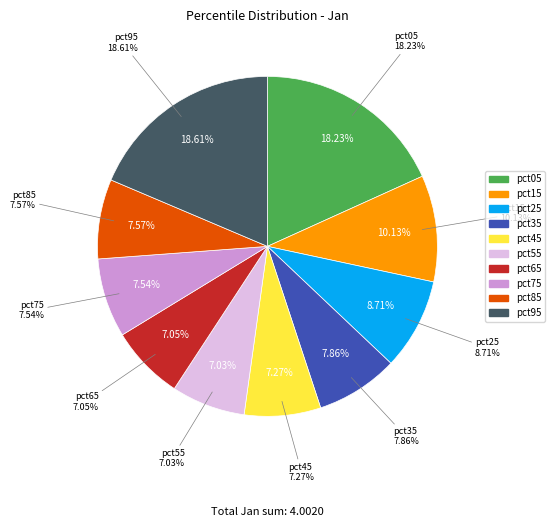

To the nearest percent, what is the combined percentage of pct25 and pct45?

16%